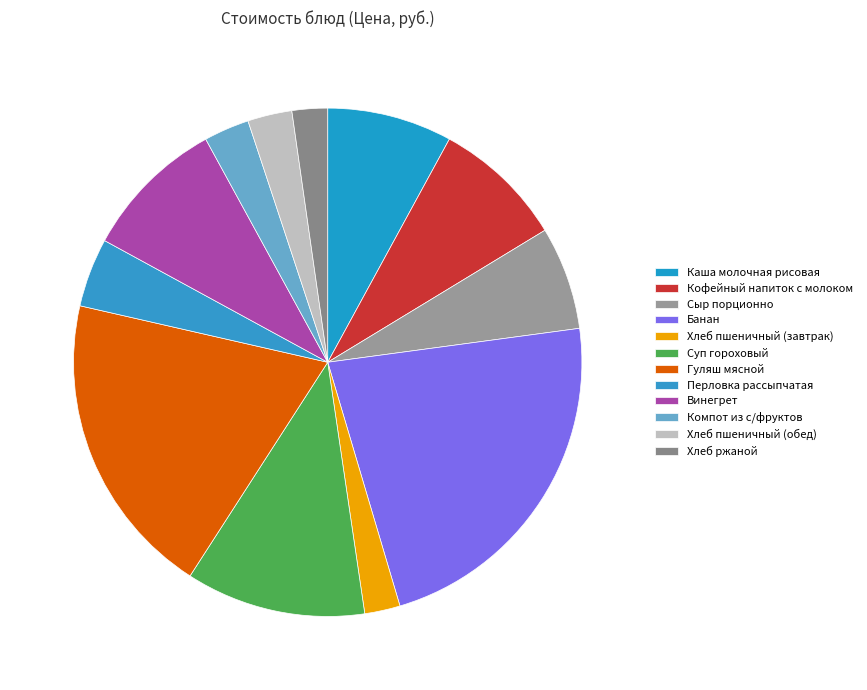

The Каша молочная рисовая slice represents 8% of the pie. True or false?

True